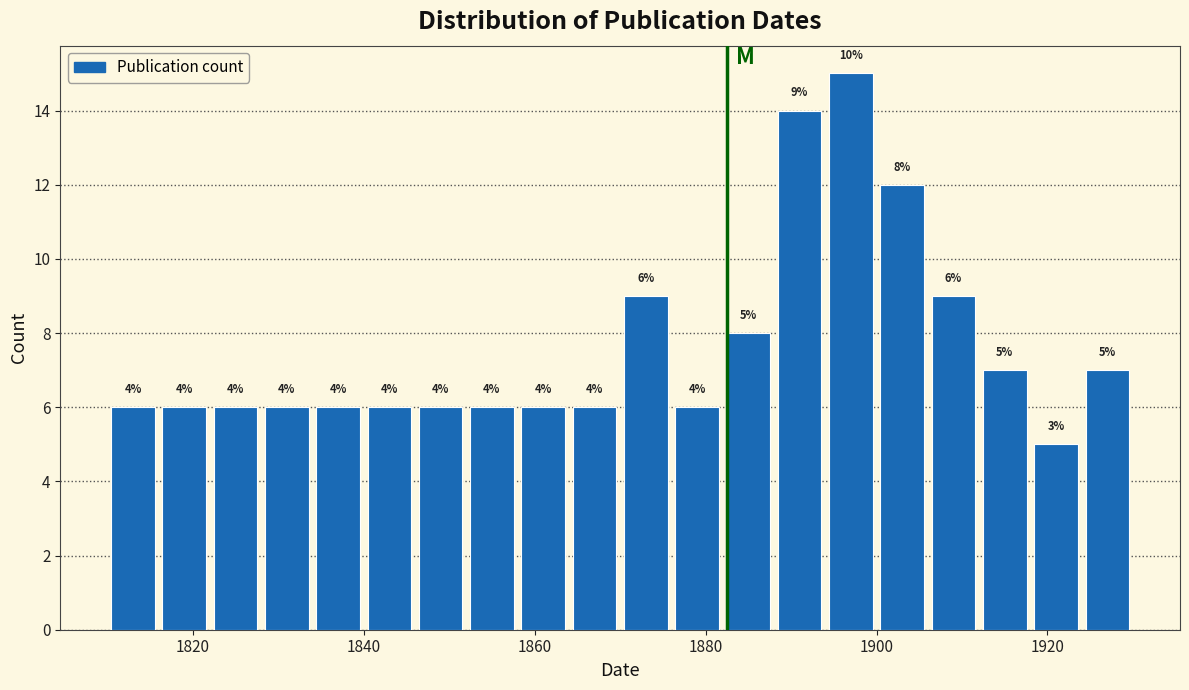

Around what value on the x-axis is the tallest bar? Give the approximate position of its centre, as read against the axis.

1898